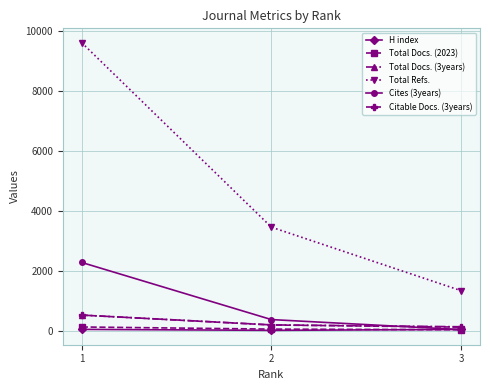

At which category is the sum across all series the highest?

1